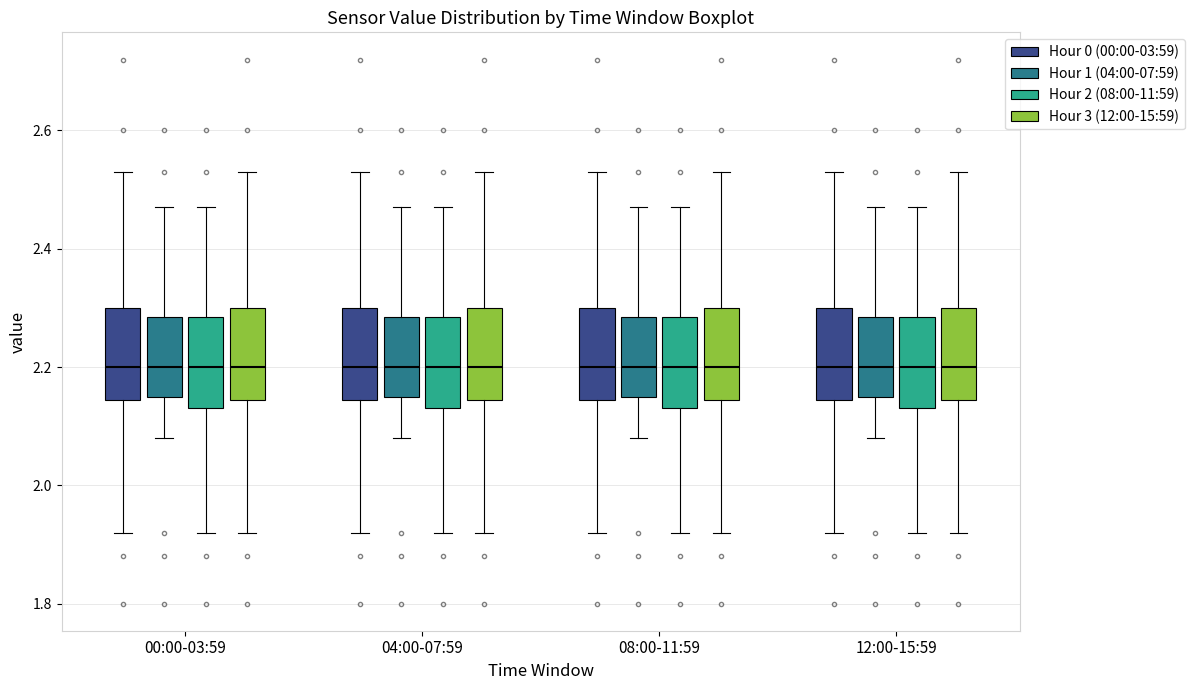

Where does the lower whisker of the box for 08:00-11:59 (Hour 3 (12:00-15:59)) end on the y-axis? The values are not printed on the chart, so give them approximately, as read against the axis.

1.92